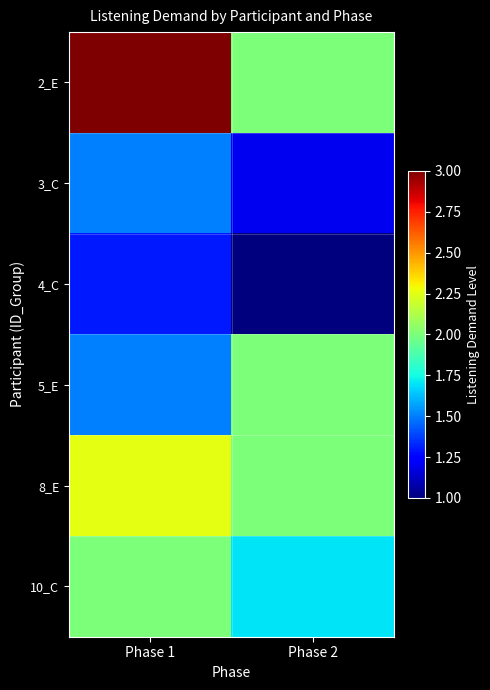

At how many categories does at least one series exceed 2?

1